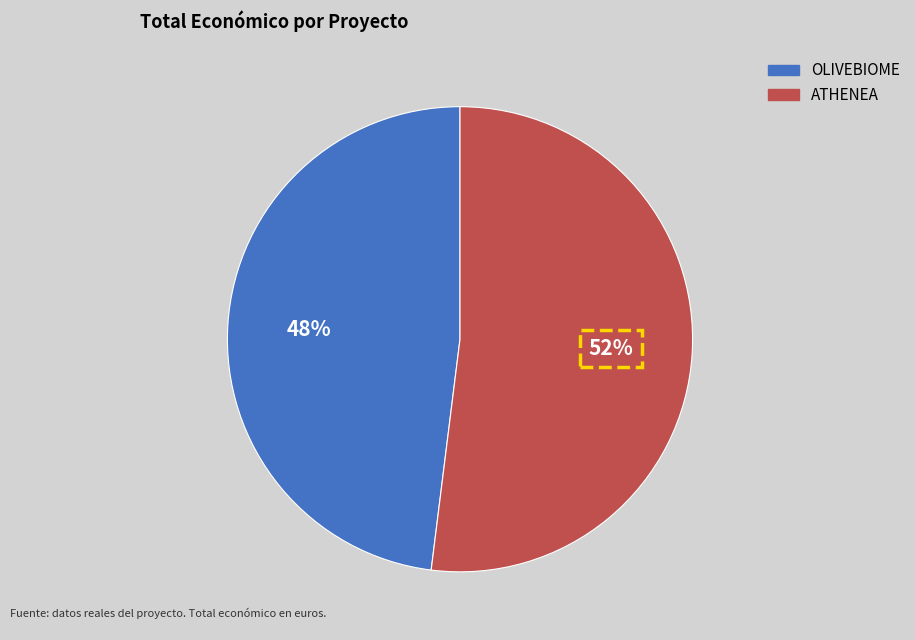

What is the majority slice?

ATHENEA